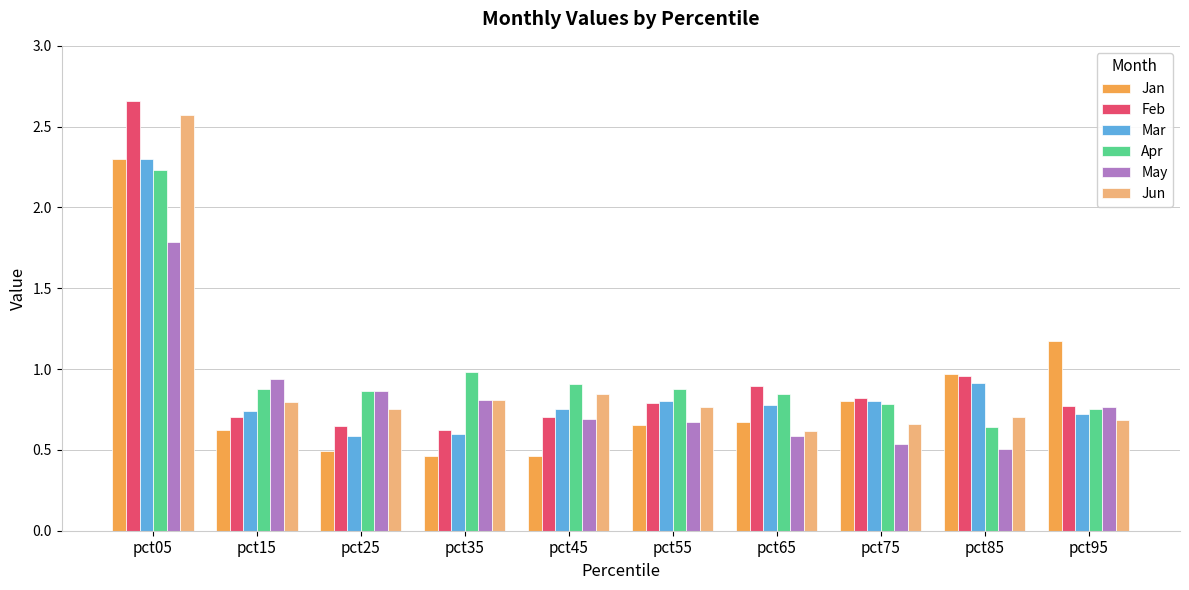

Which category has the highest value across all series?

pct05